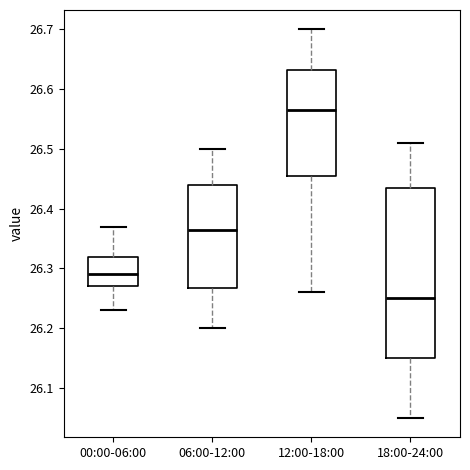

Reading left to right, transcribe this box plot: for each box, give where its median line is, the range the box spans, and where its two whiskers end, as read against the y-axis. The values are not printed on the chart, so give them approximately, as read against the axis.

00:00-06:00: median 26.29, box 26.27 to 26.32, whiskers 26.23 to 26.37
06:00-12:00: median 26.37, box 26.27 to 26.44, whiskers 26.20 to 26.50
12:00-18:00: median 26.57, box 26.46 to 26.63, whiskers 26.26 to 26.70
18:00-24:00: median 26.25, box 26.15 to 26.44, whiskers 26.05 to 26.51